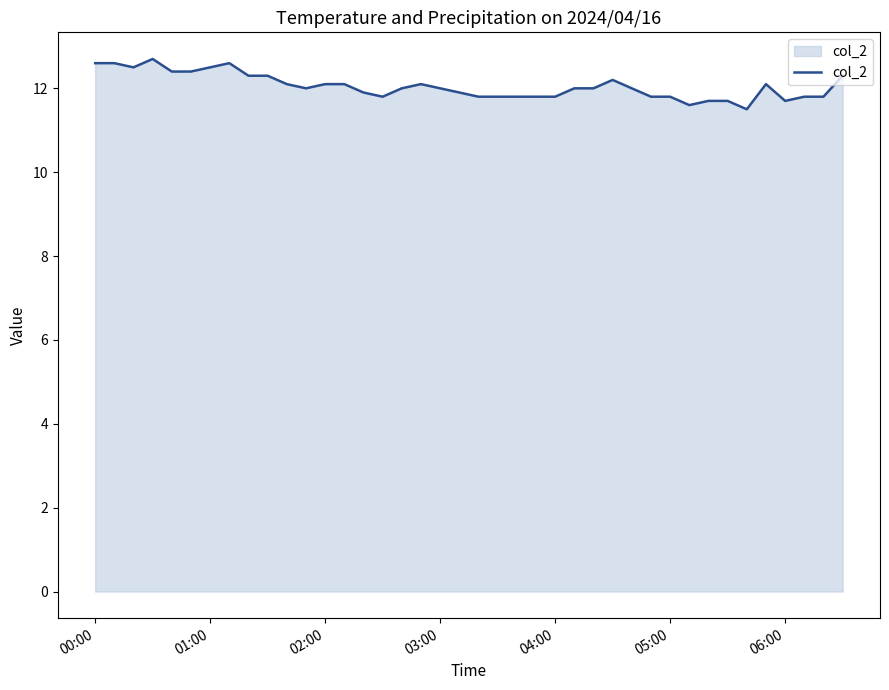

What is the difference between the maximum and minimum values?

1.2